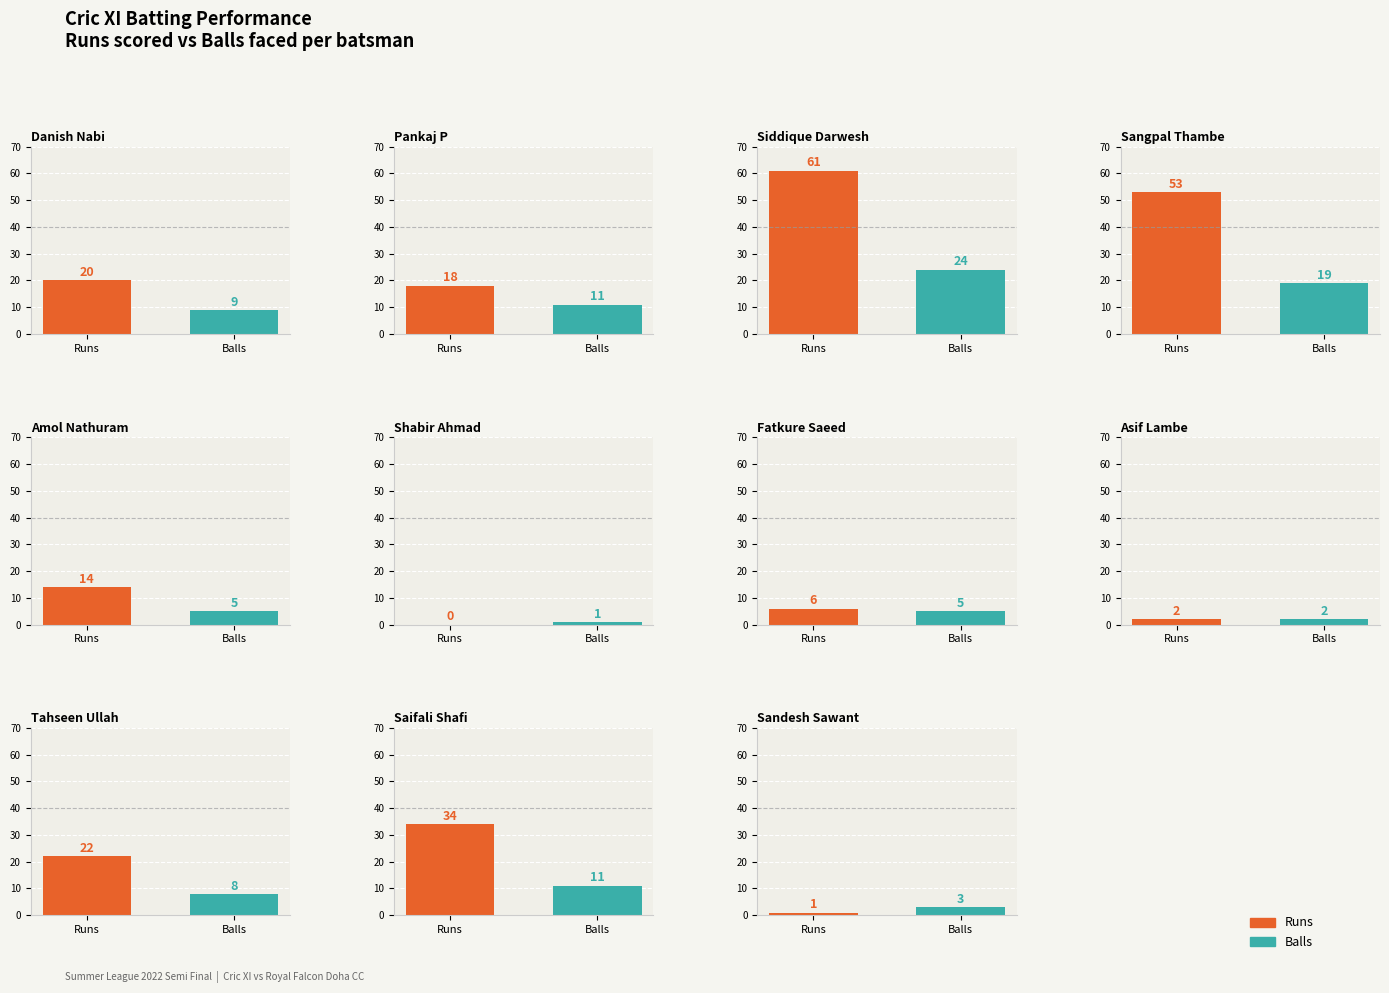

How many data points in Balls are less than 8?

5